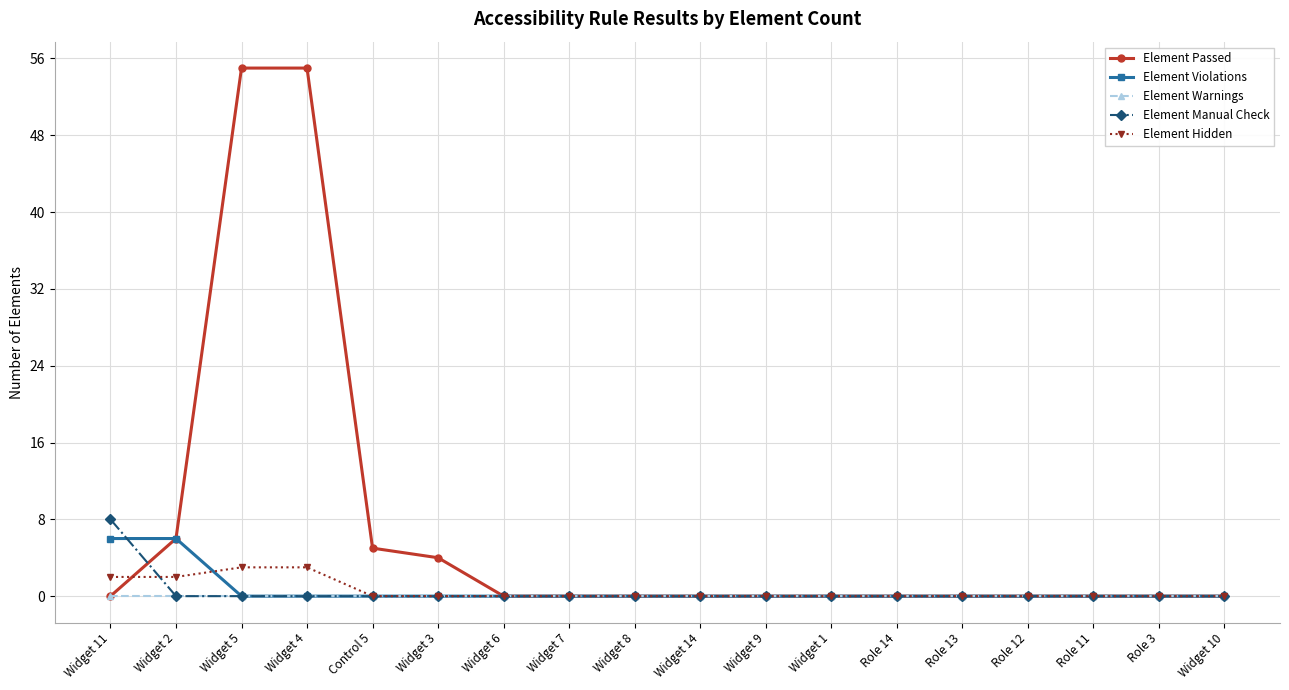

Does the chart display data point markers on the line(s)?

Yes